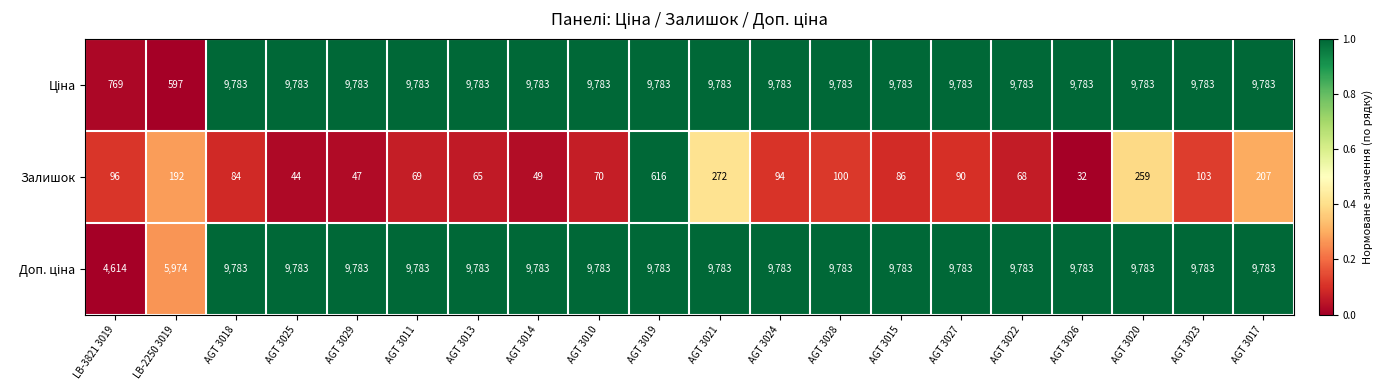

What is the total value across all series at AGT 3028?

19666